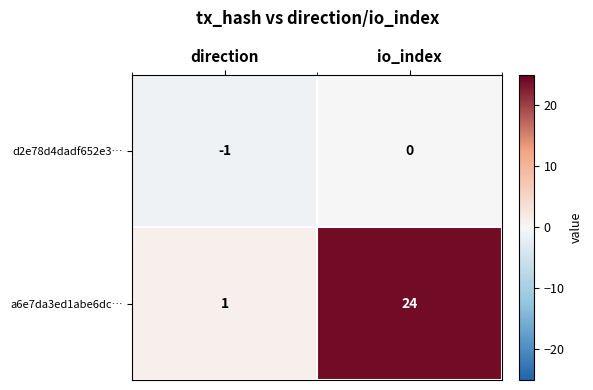

True or false: a6e7da3ed1abe6dc… has a value of 24 at io_index.

True